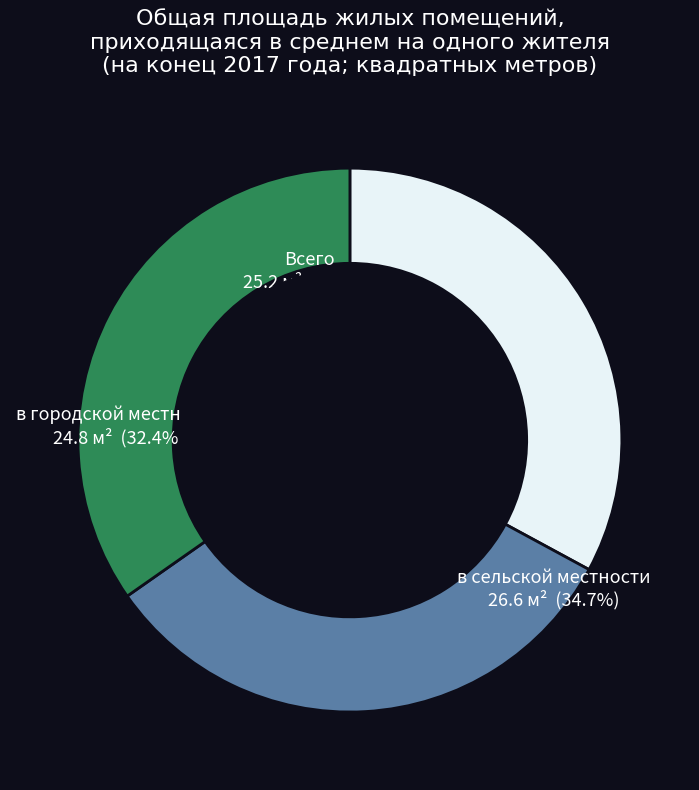

To the nearest percent, what is the average slice percentage?

33%